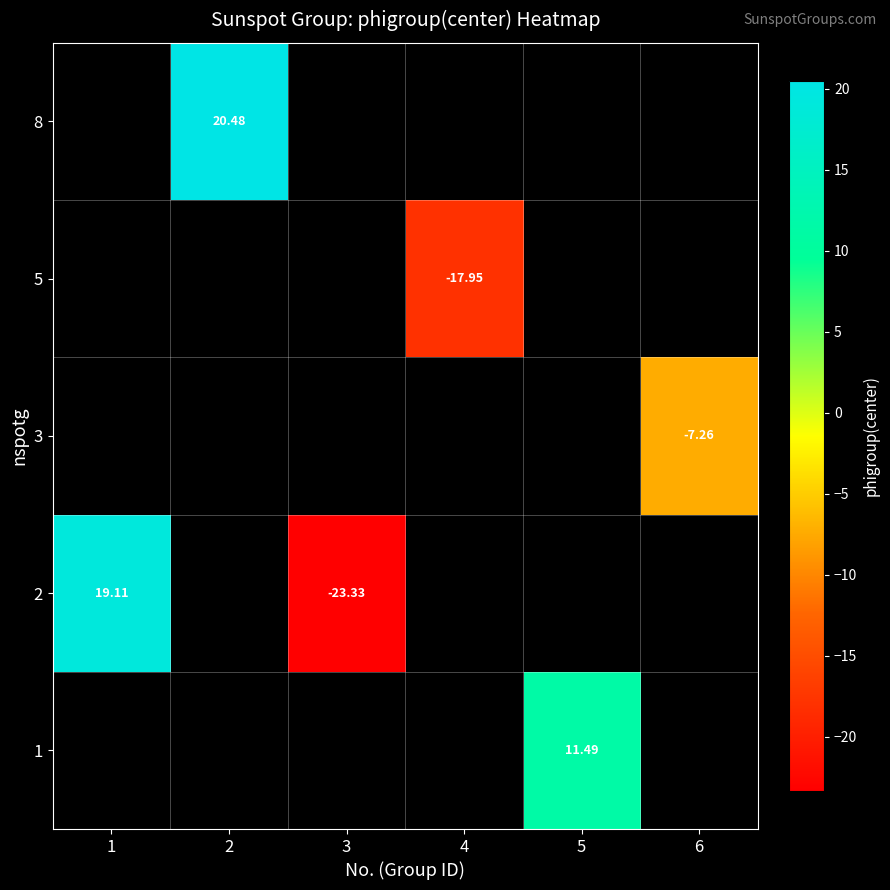

How many positive values does the 2 series have?

1